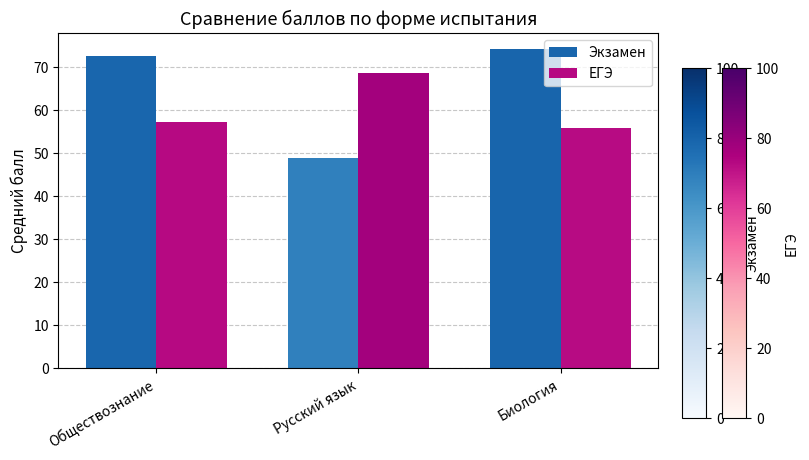

What are all the series names shown in the legend?

Экзамен, ЕГЭ